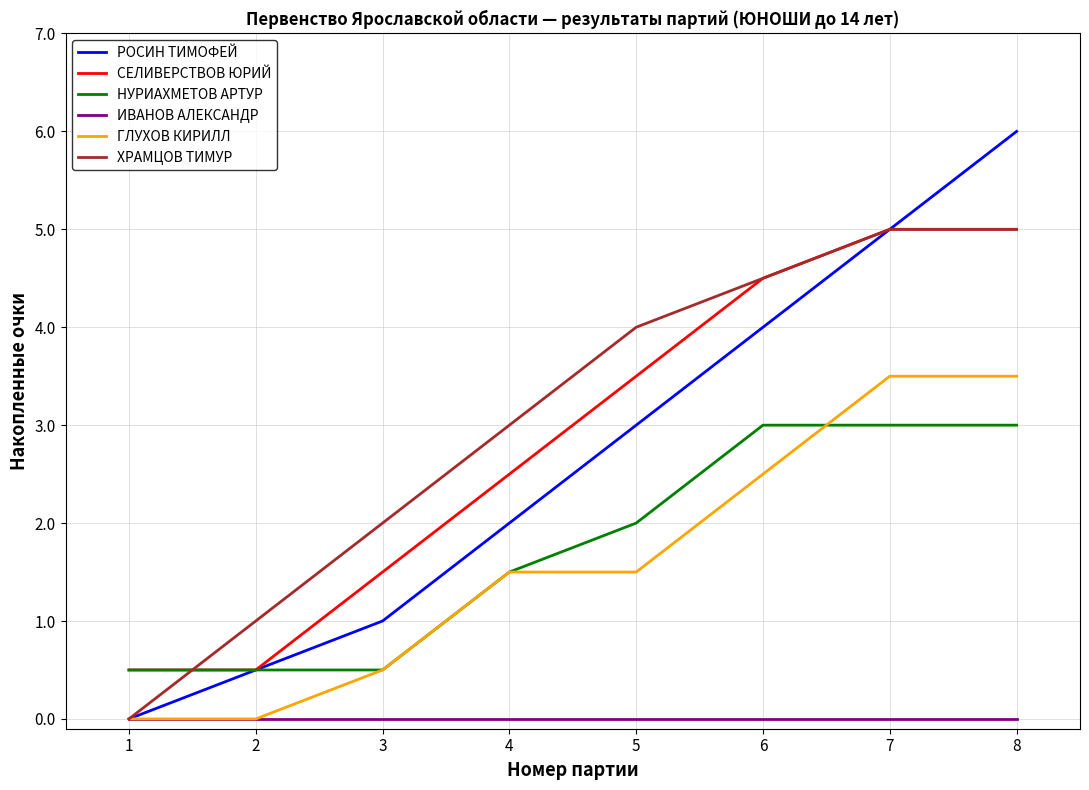

True or false: СЕЛИВЕРСТВОВ ЮРИЙ and ГЛУХОВ КИРИЛЛ cross at least once.

False